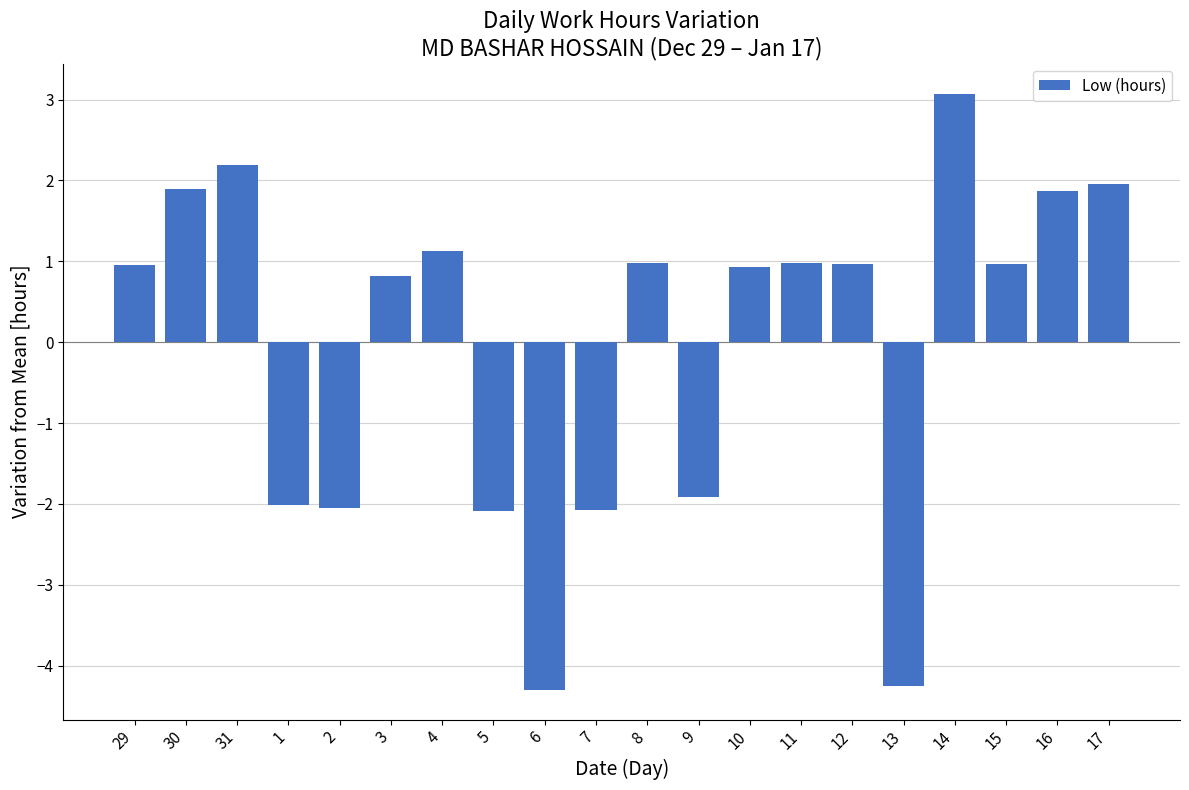

What is the difference between the values at 16 and 12?

0.9